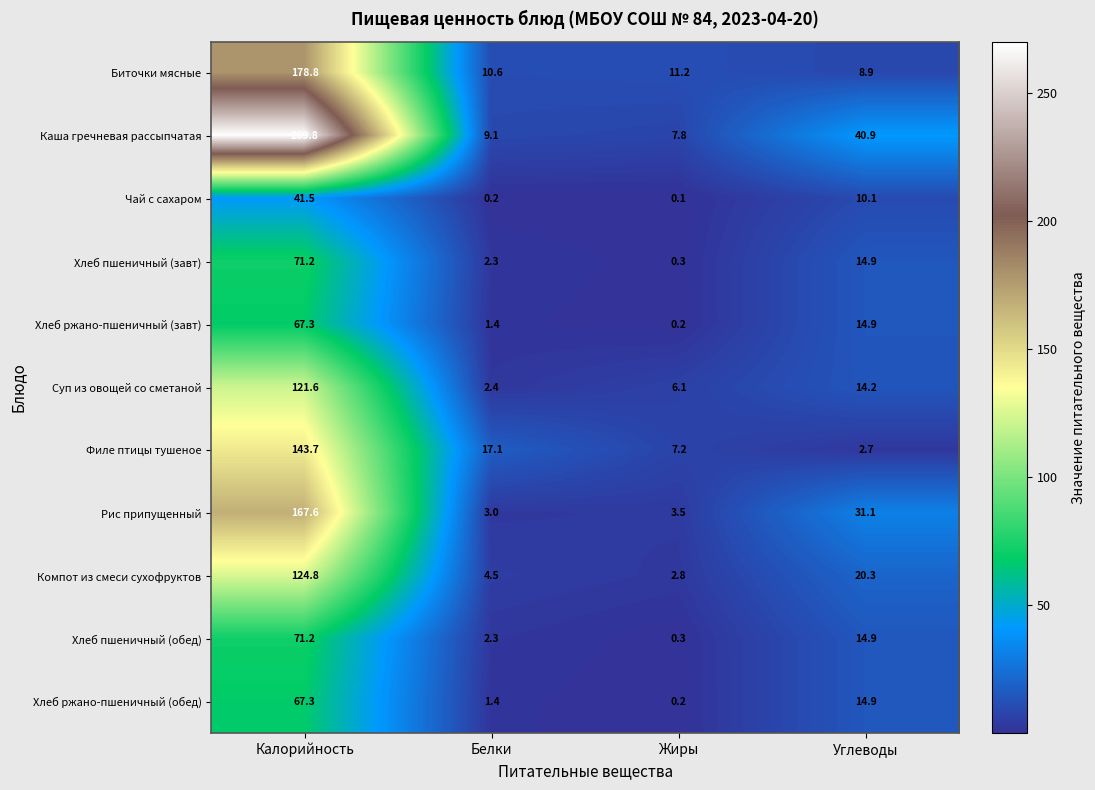

At which label does Филе птицы тушеное first exceed 17?

Калорийность